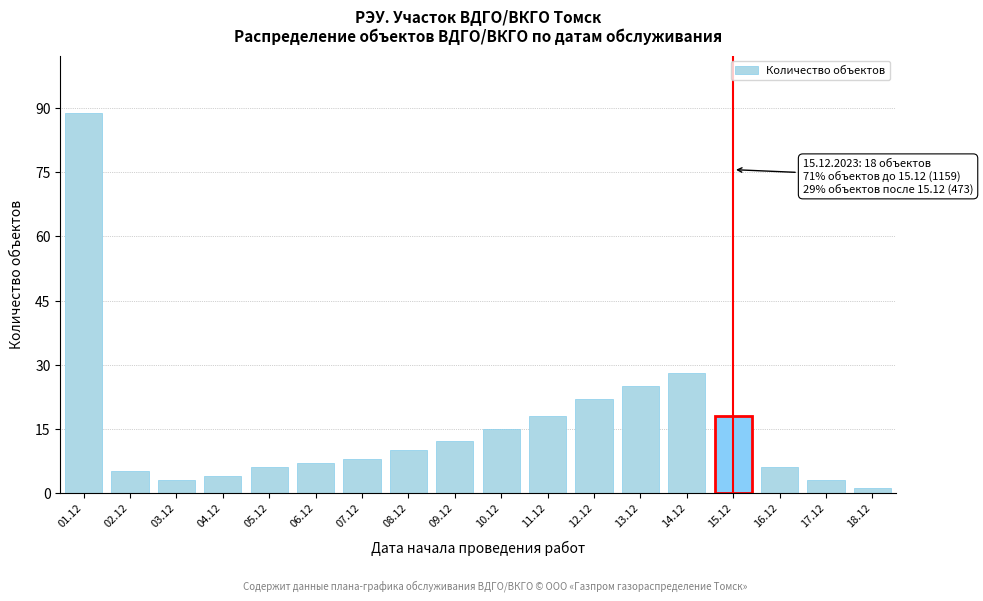

Reading left to right, extract all data points from this chart.

89	5	3	4	6	7	8	10	12	15	18	22	25	28	18	6	3	1